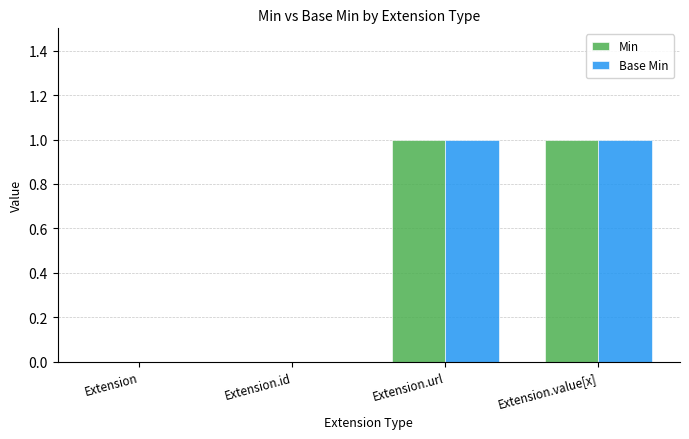

How many distinct data groups are displayed?

2